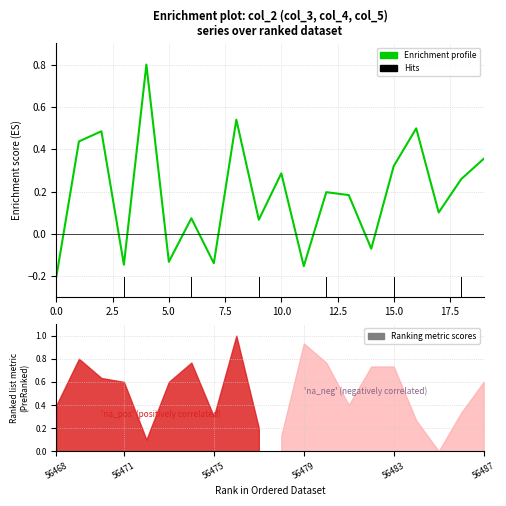

How many values exceed 0?

14